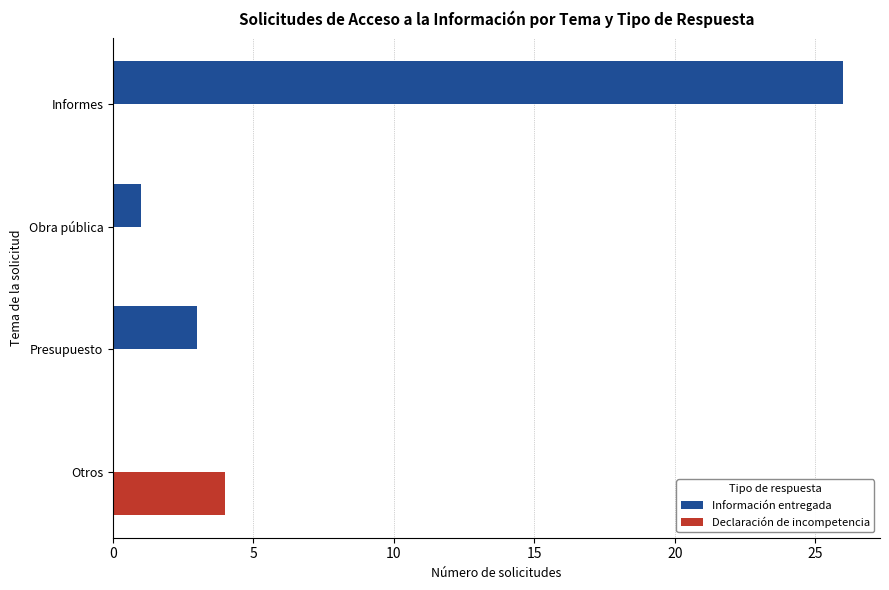

Between Obra pública and Informes, which series saw the biggest shift?

Información entregada